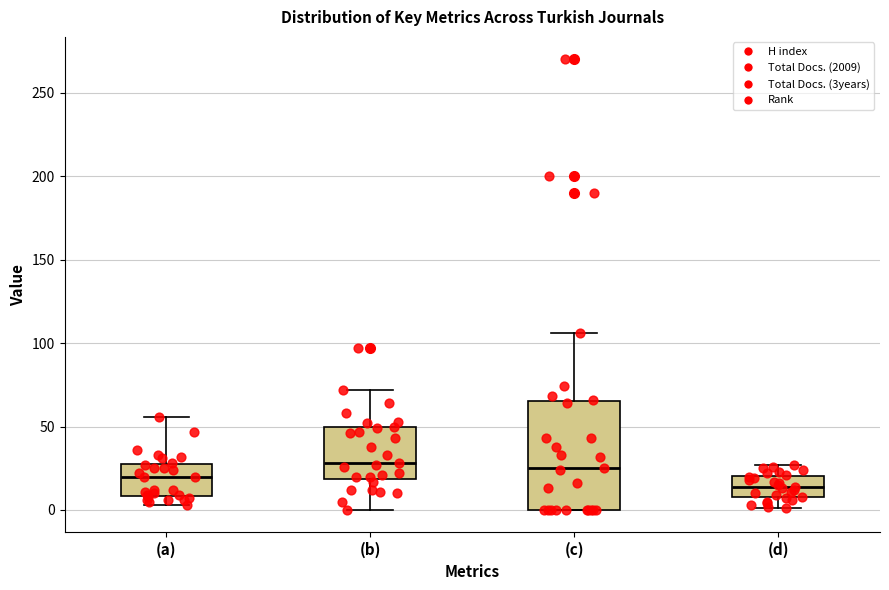

Reading left to right, transcribe this box plot: for each box, give where its median line is, the range the box spans, and where its two whiskers end, as read against the y-axis. The values are not printed on the chart, so give them approximately, as read against the axis.

(a): median 20, box 10 to 30, whiskers 5 to 55
(b): median 30, box 20 to 50, whiskers 0 to 70
(c): median 25, box 0 to 65, whiskers 0 to 105
(d): median 15, box 10 to 20, whiskers 0 to 25